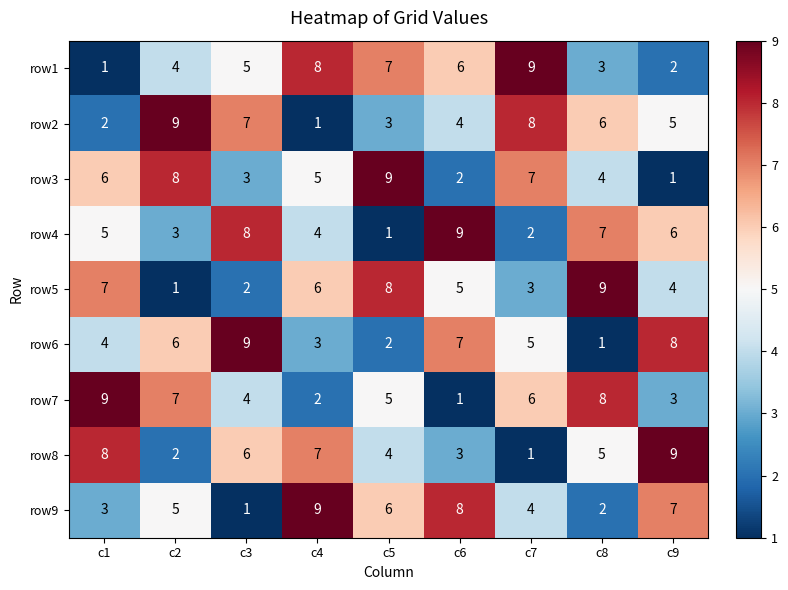

Is it true that row6 equals 5 at c7?

True